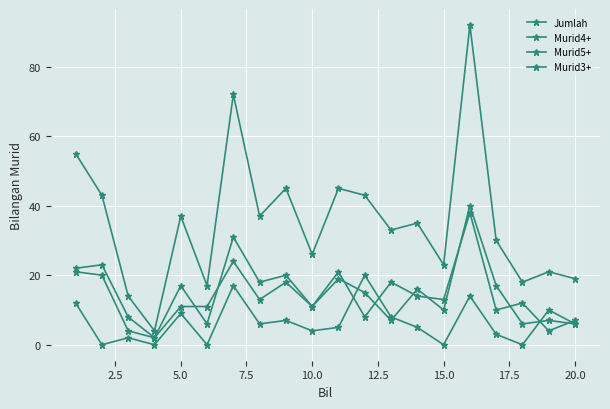

What is the difference between the maximum and minimum values in the Murid5+ series?

36